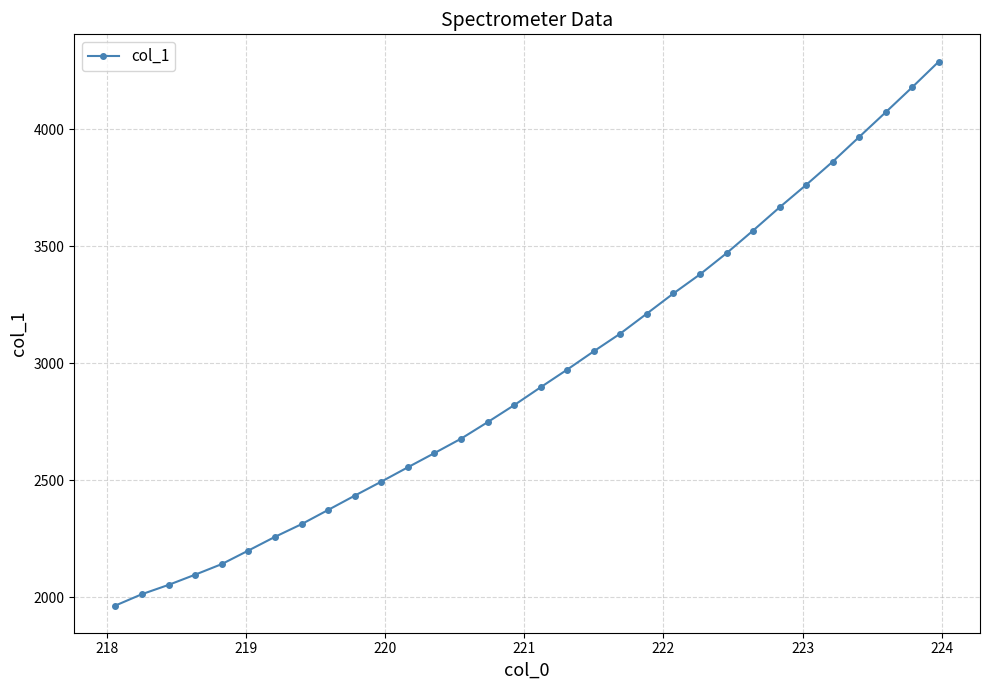

Does the chart have visible grid lines?

Yes